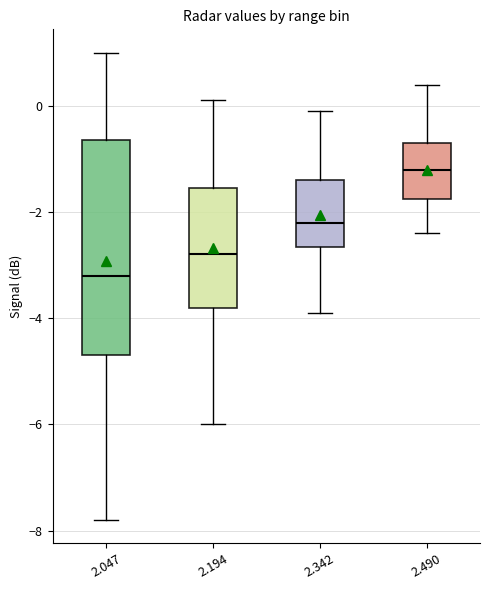

Which box is the tallest, from its lower edge to its upper edge?

2.047